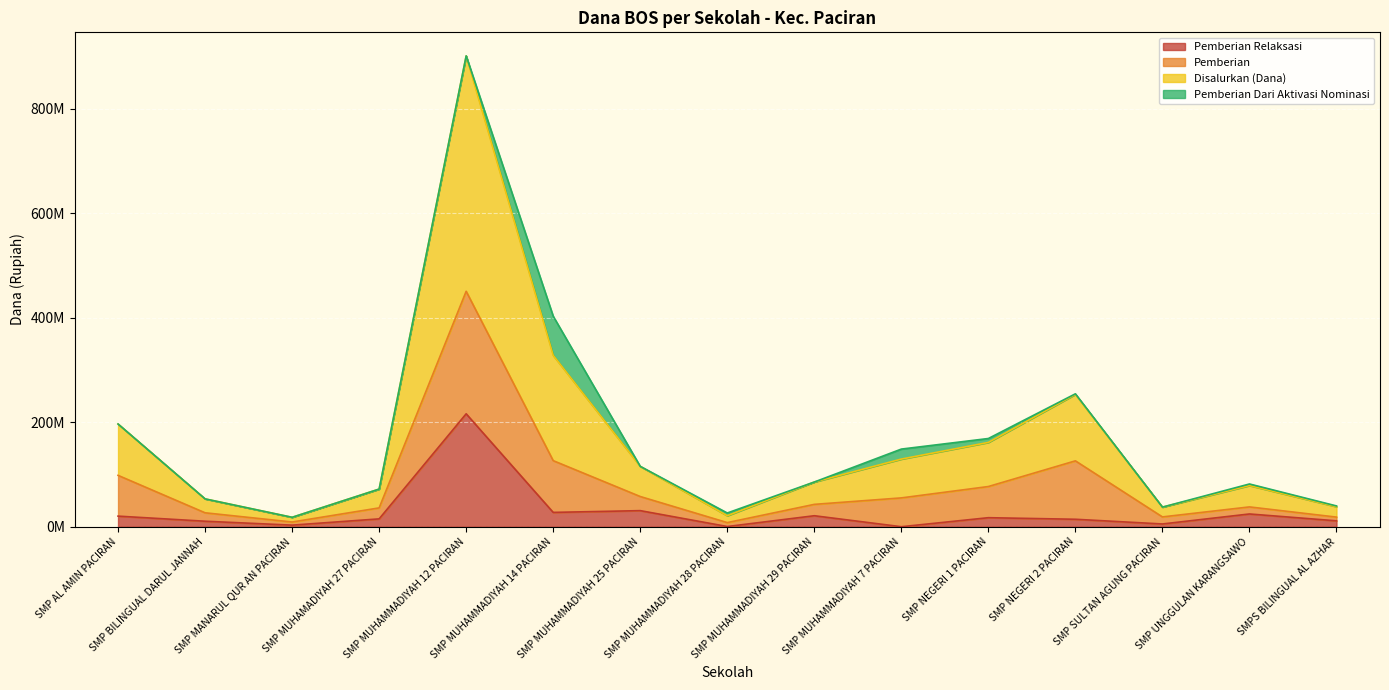

True or false: Disalurkan (Dana) has a value of 56010619 at SMP SULTAN AGUNG PACIRAN.

False